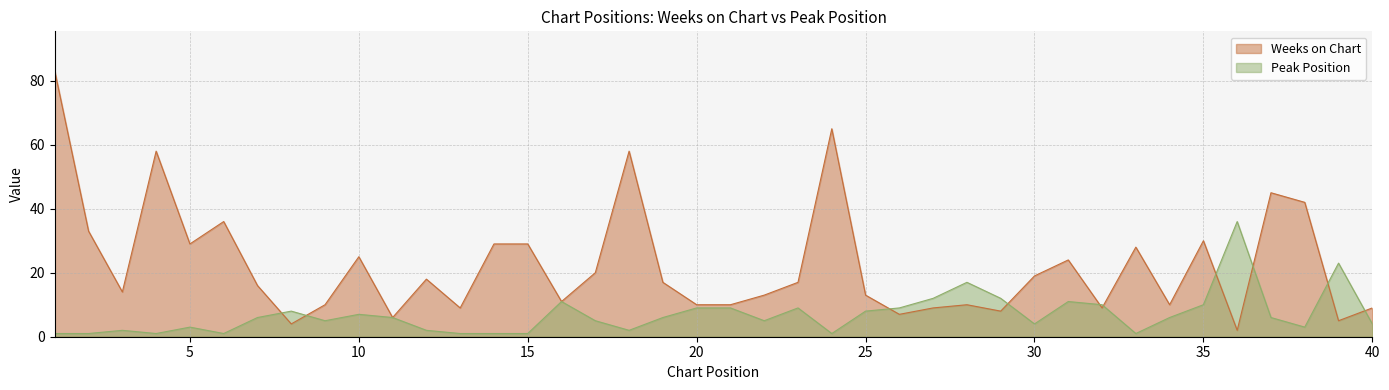

Reading right to left, extract all data points from this chart.

Weeks on Chart: 40=9	39=5	38=42	37=45	36=2	35=30	34=10	33=28	32=9	31=24	30=19	29=8	28=10	27=9	26=7	25=13	24=65	23=17	22=13	21=10	20=10	19=17	18=58	17=20	16=11	15=29	14=29	13=9	12=18	11=6	10=25	9=10	8=4	7=16	6=36	5=29	4=58	3=14	2=33	1=83
Peak Position: 40=4	39=23	38=3	37=6	36=36	35=10	34=6	33=1	32=10	31=11	30=4	29=12	28=17	27=12	26=9	25=8	24=1	23=9	22=5	21=9	20=9	19=6	18=2	17=5	16=11	15=1	14=1	13=1	12=2	11=6	10=7	9=5	8=8	7=6	6=1	5=3	4=1	3=2	2=1	1=1